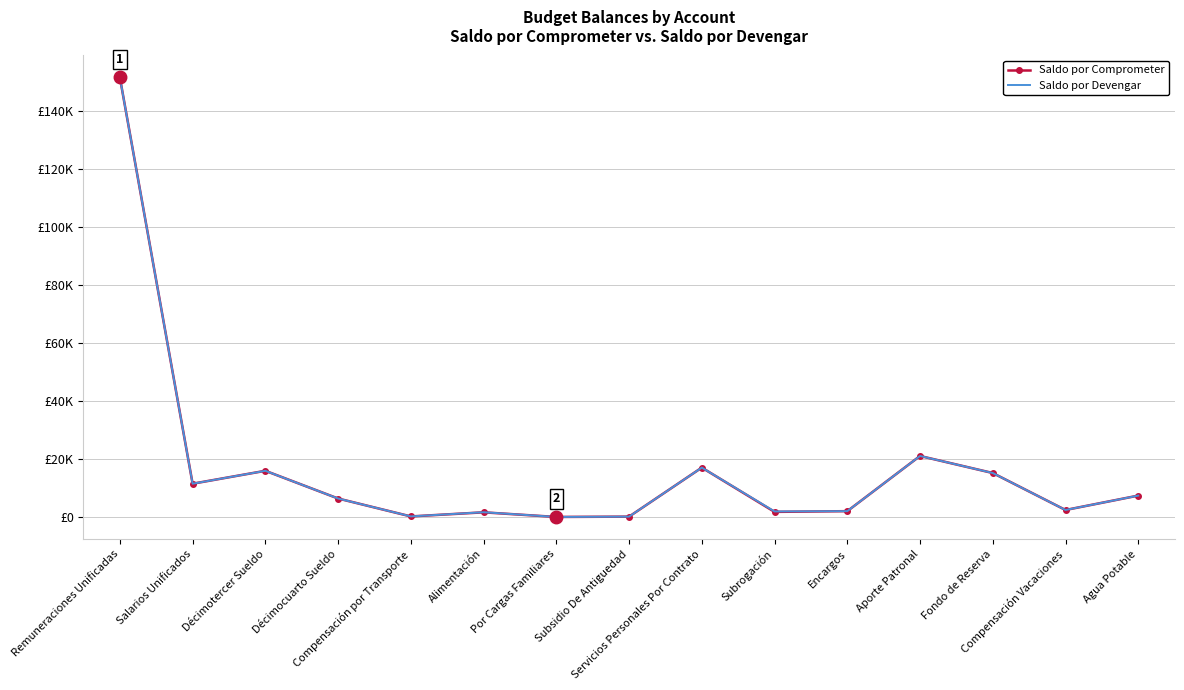

What is the total value across all series at Servicios Personales Por Contrato?

34224.0